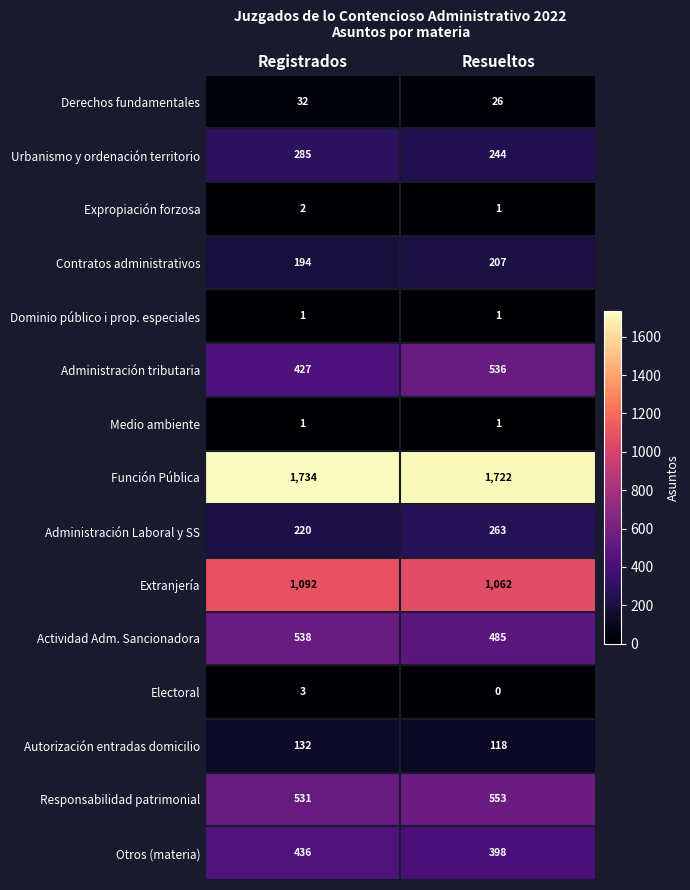

Reading right to left, list all the values displayed in this chart.

Derechos fundamentales: 26	32
Urbanismo y ordenación territorio: 244	285
Expropiación forzosa: 1	2
Contratos administrativos: 207	194
Dominio público i prop. especiales: 1	1
Administración tributaria: 536	427
Medio ambiente: 1	1
Función Pública: 1722	1734
Administración Laboral y SS: 263	220
Extranjería: 1062	1092
Actividad Adm. Sancionadora: 485	538
Electoral: 0	3
Autorización entradas domicilio: 118	132
Responsabilidad patrimonial: 553	531
Otros (materia): 398	436